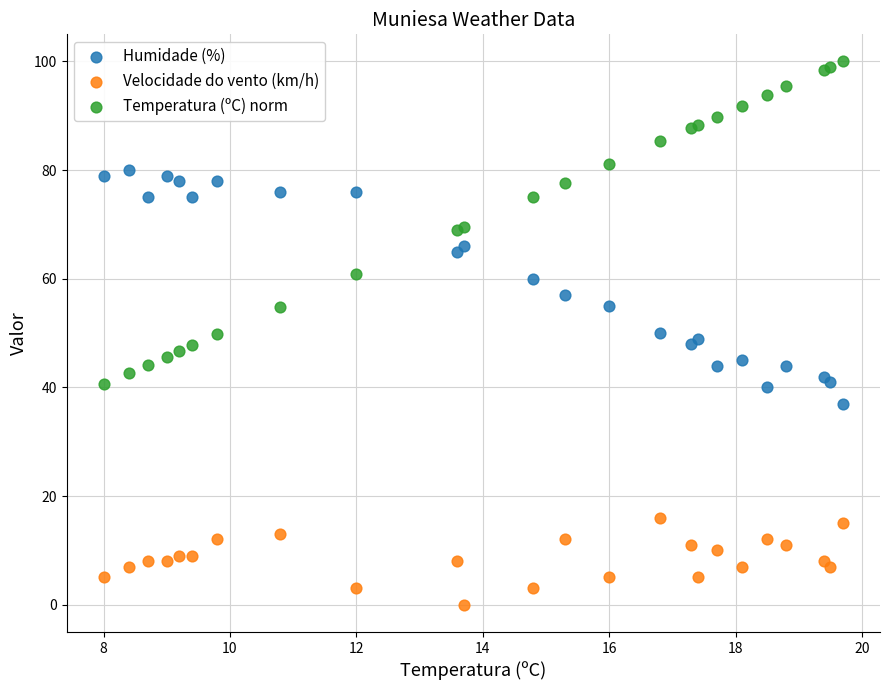

Which series has the largest Y range (max minus min)?

Temperatura (ºC) norm